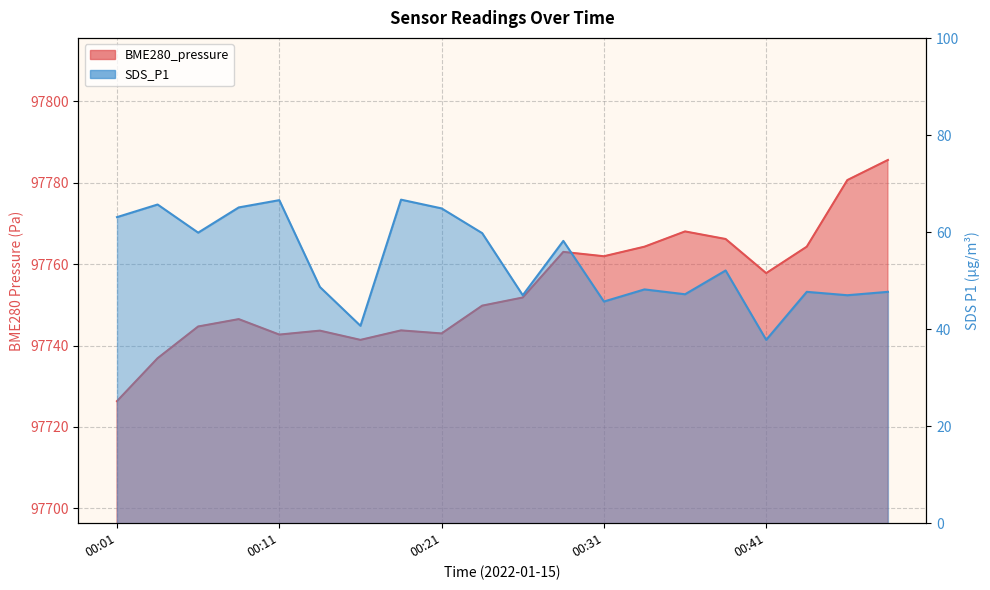

How many data points in BME280_pressure are less than 97751?

10